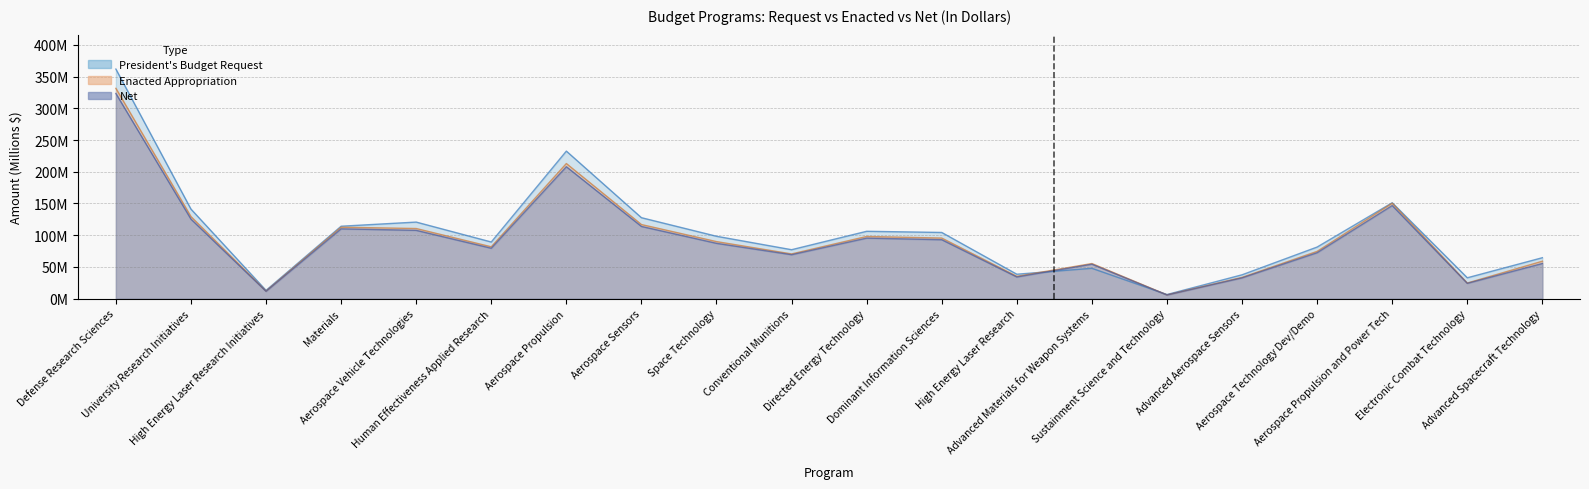

What is the average value of the Enacted Appropriation series?

95.0